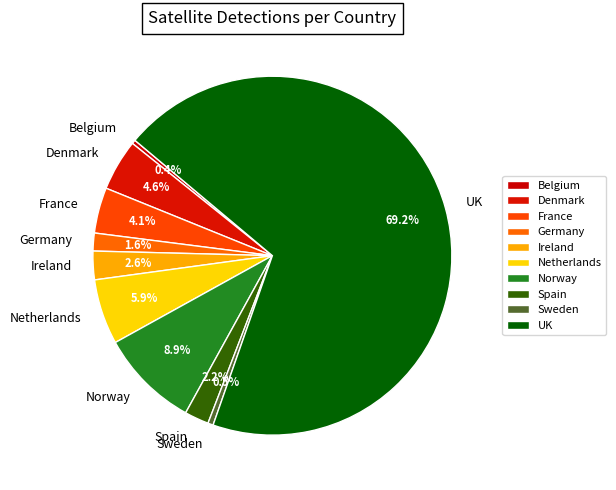

True or false: Spain accounts for 10% of the total.

False